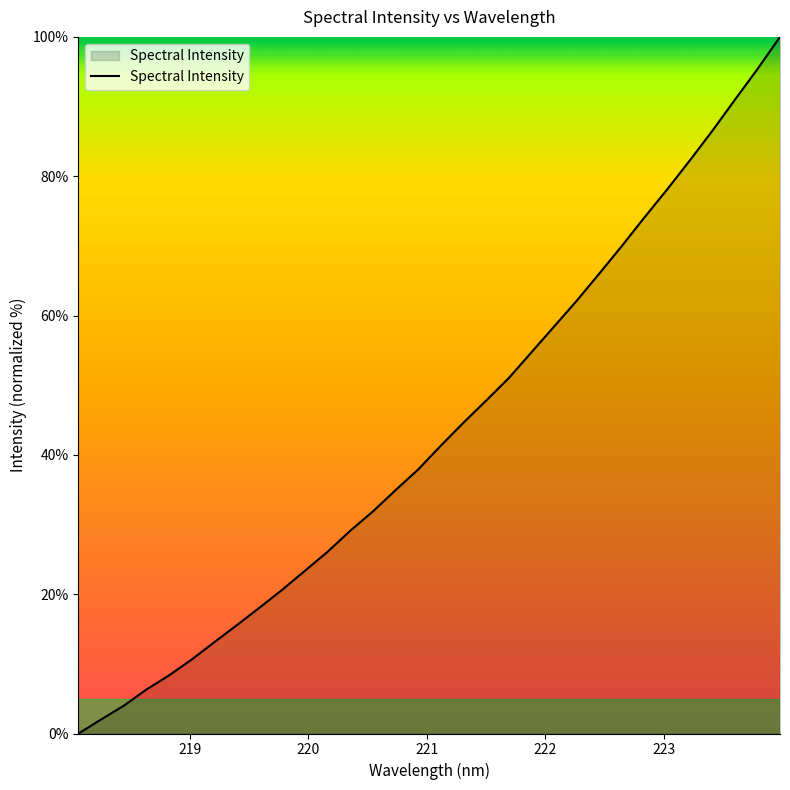

What is the greatest value displayed?

100.0